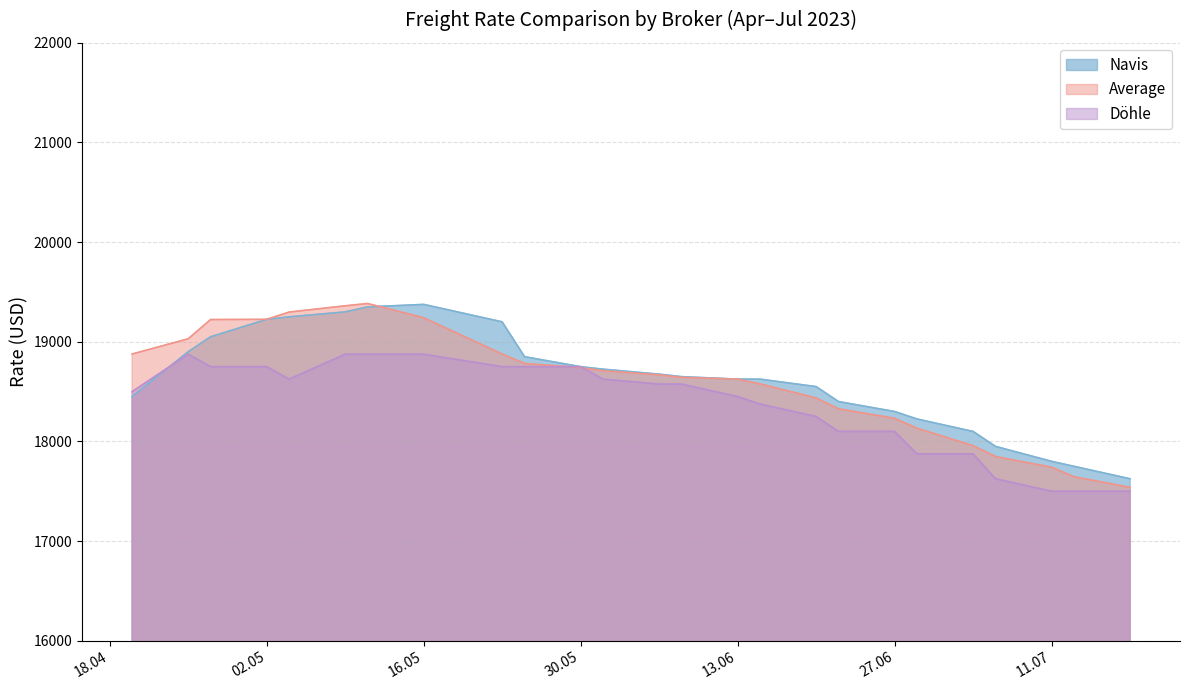

What is the lowest value of the Navis series?

17625